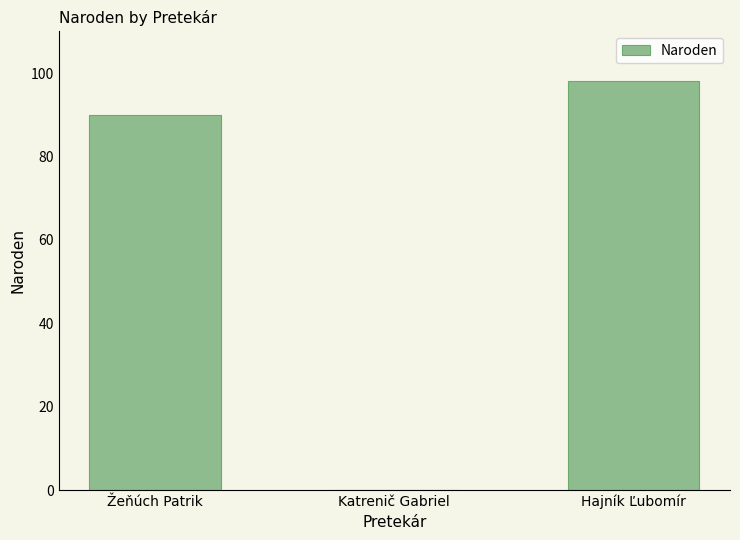

At which label is the value closest to 49?

Žeňúch Patrik